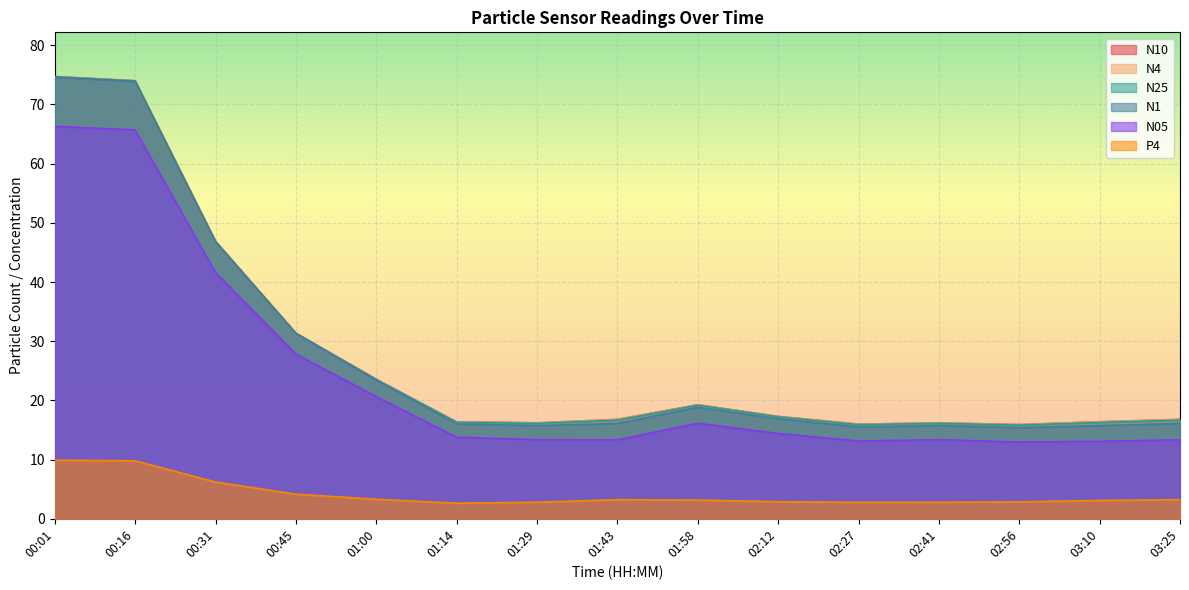

Which series has the largest total across all categories?

N10